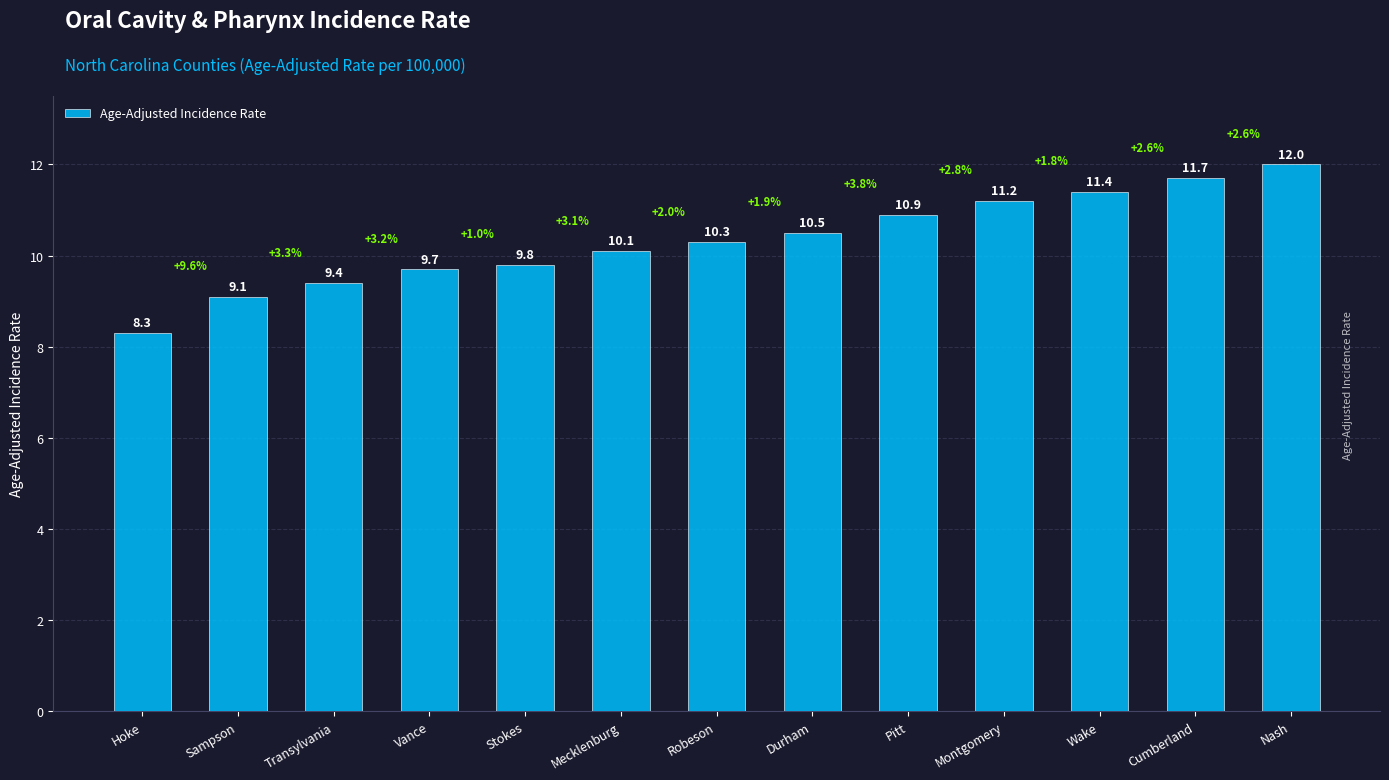

What is the label of the 7th bar from the left?

Robeson